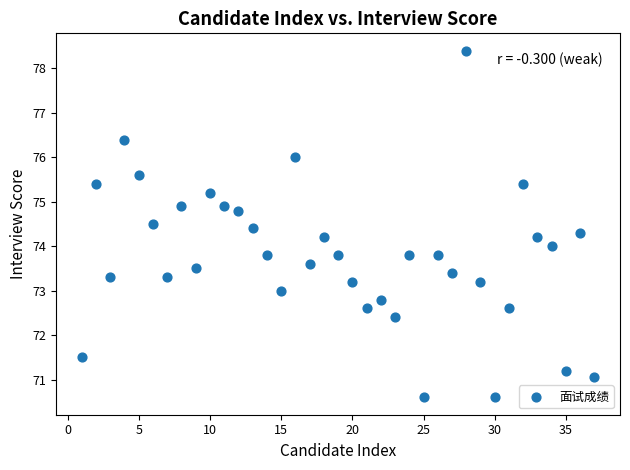

What is the range of Y values (max minus min)?

7.8